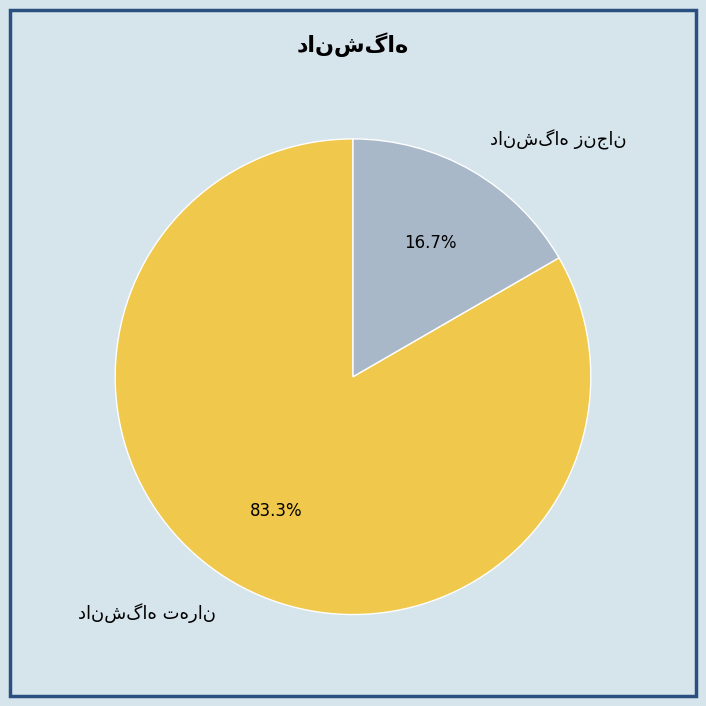

Does any single category account for the majority?

Yes